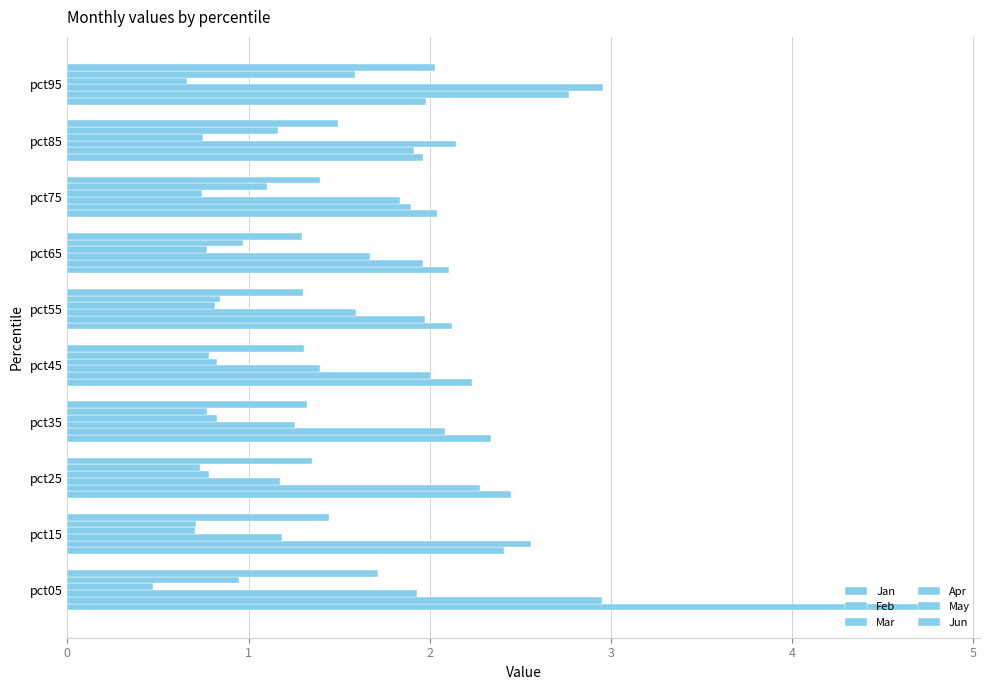

How many categories are shown in the chart?

10